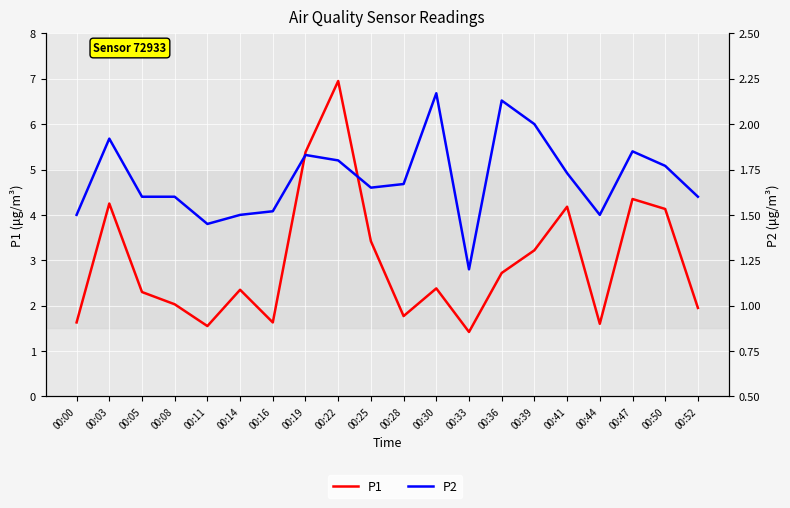

What is the difference between the P1 values at 00:05 and 00:22?

4.7